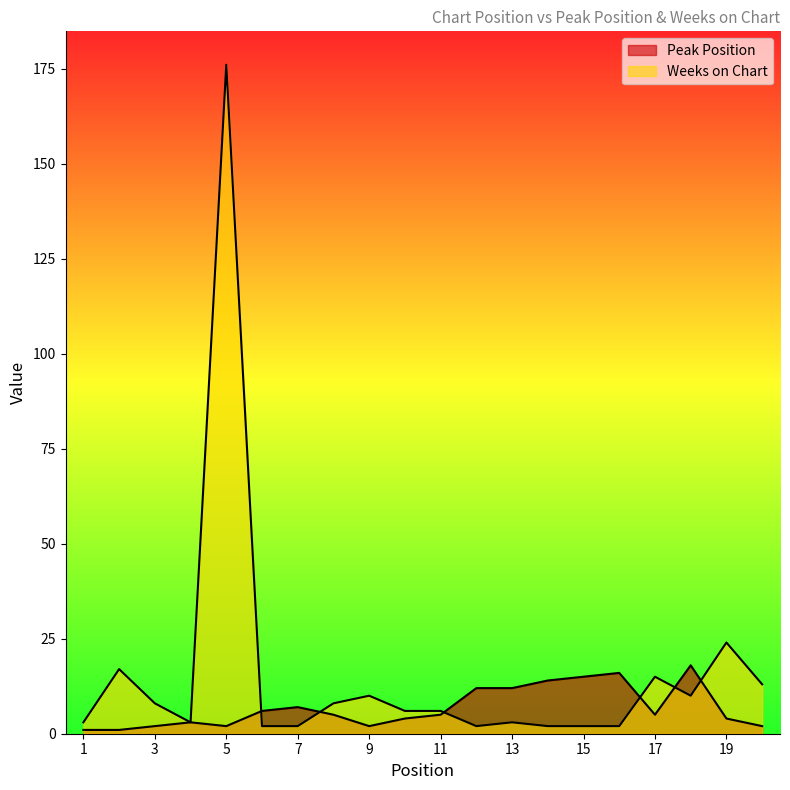

Rank the categories by Weeks on Chart value from lowest to highest.

6, 7, 12, 14, 15, 16, 1, 4, 13, 10, 11, 3, 8, 9, 18, 20, 17, 2, 19, 5